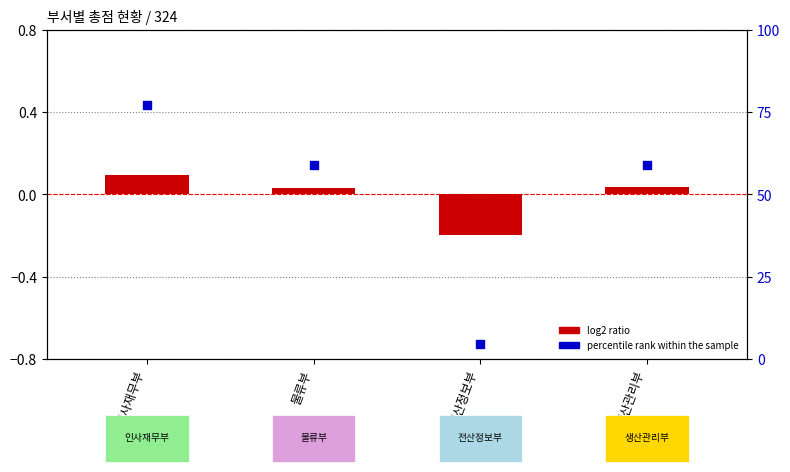

Which series contains the lowest Y value?

log2 ratio